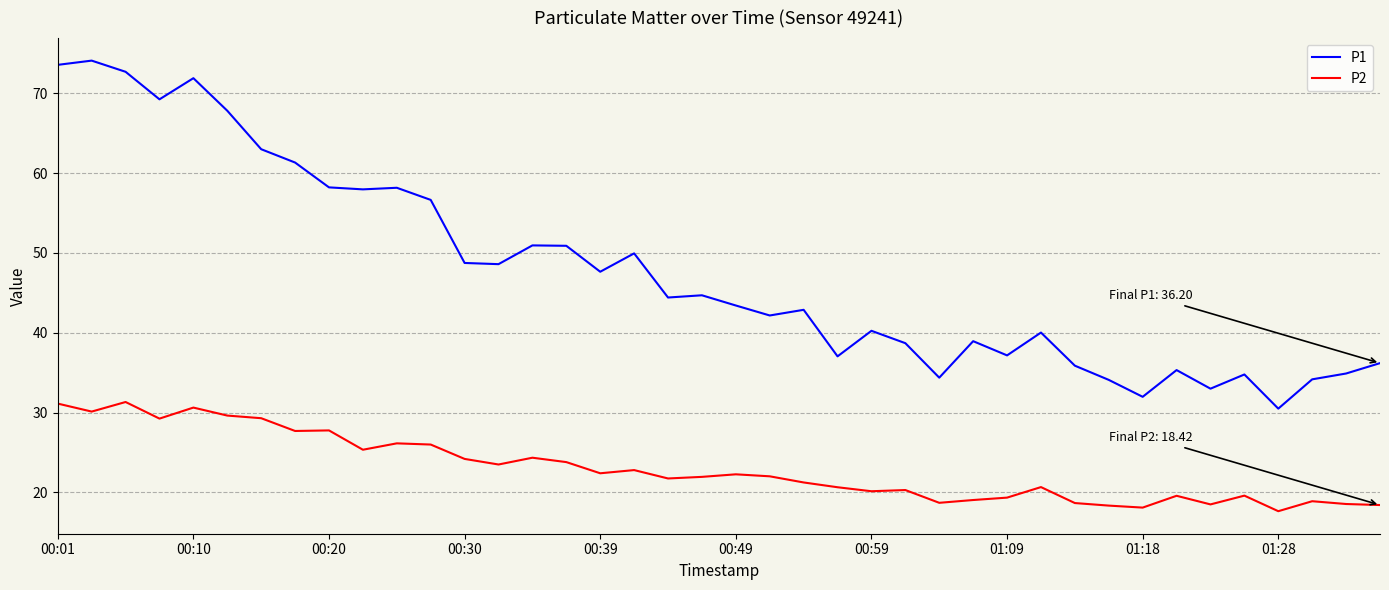

Which series has the largest range (max minus min)?

P1